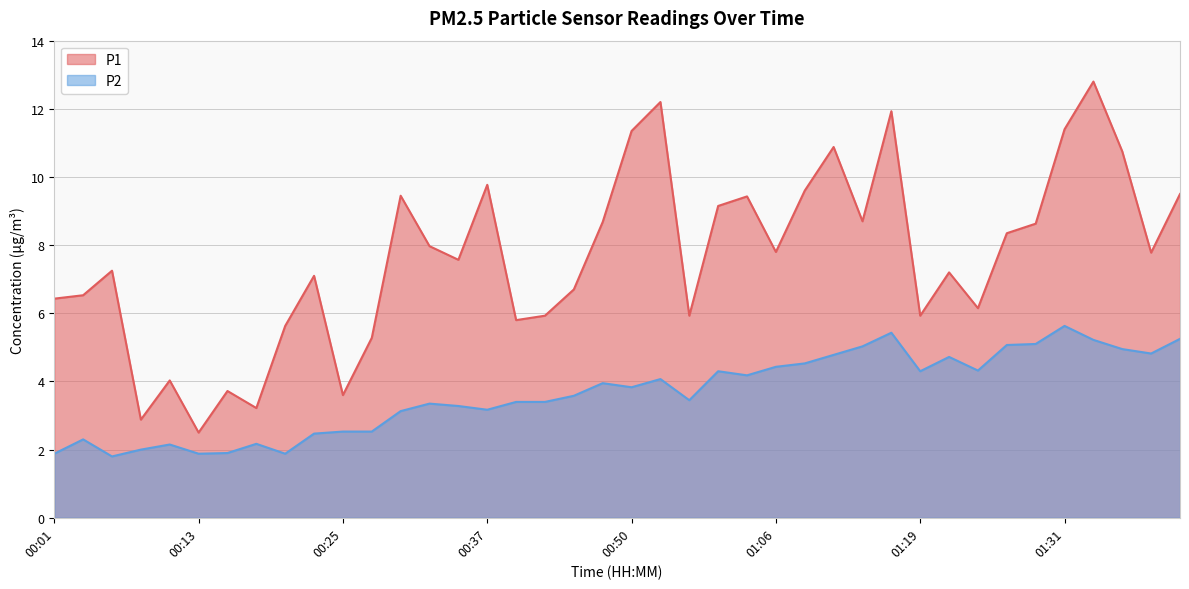

At which label does P1 first exceed 7?

00:06